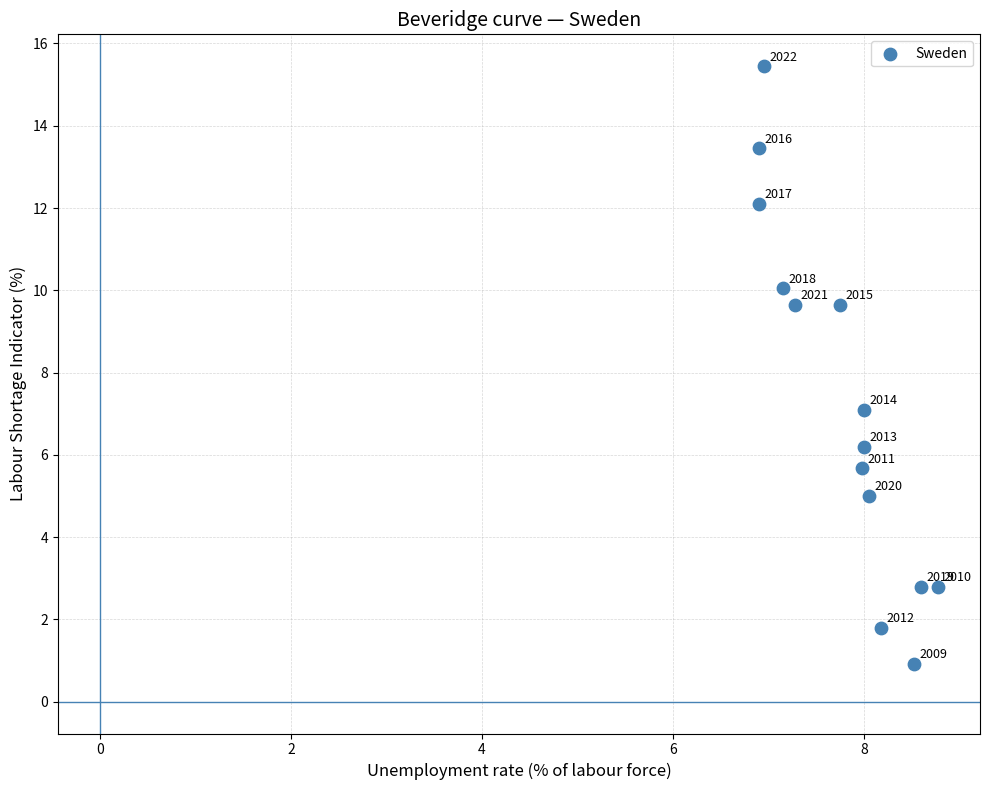

What Y value in the scatter plot is closest to 8?

7.1